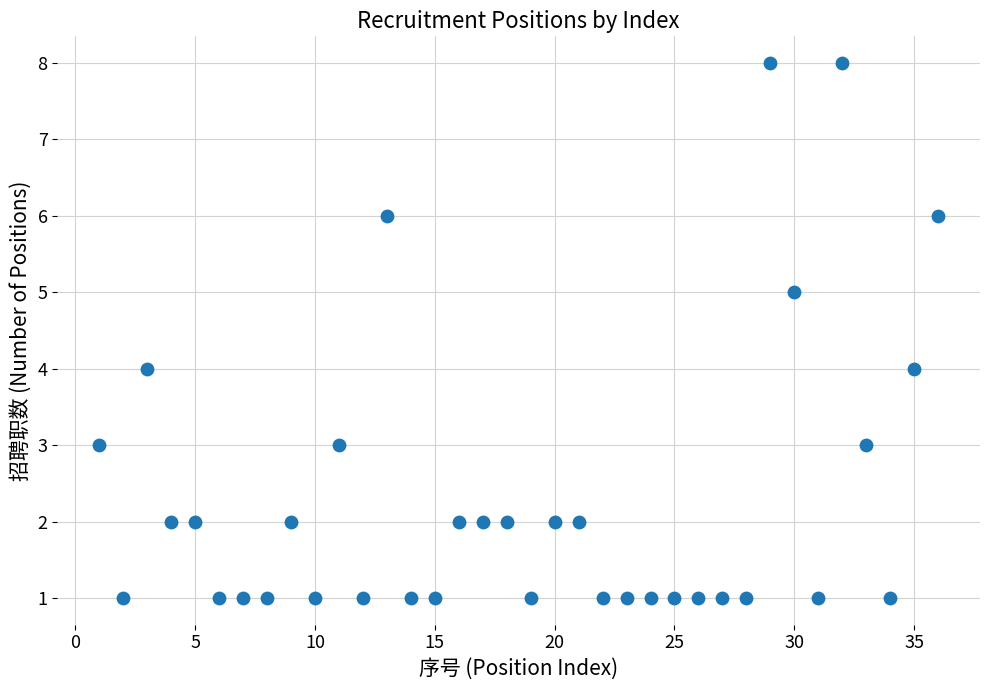

What is the range of Y values (max minus min)?

7